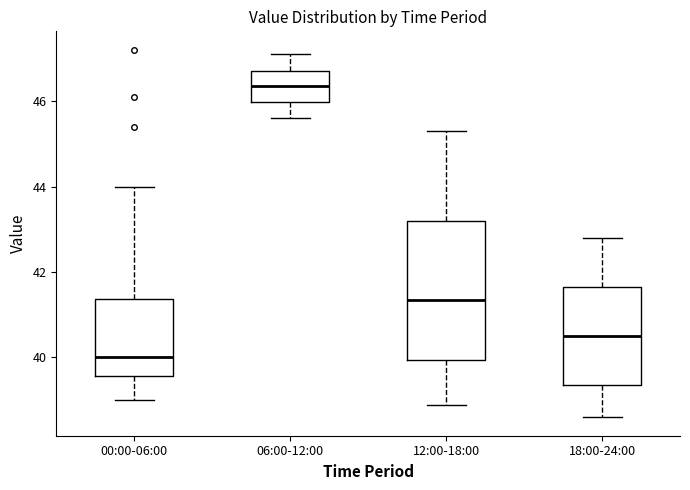

Reading left to right, transcribe this box plot: for each box, give where its median line is, the range the box spans, and where its two whiskers end, as read against the y-axis. The values are not printed on the chart, so give them approximately, as read against the axis.

00:00-06:00: median 40.0, box 39.6 to 41.4, whiskers 39.0 to 44.0
06:00-12:00: median 46.4, box 46.0 to 46.8, whiskers 45.6 to 47.2
12:00-18:00: median 41.4, box 40.0 to 43.2, whiskers 39.0 to 45.4
18:00-24:00: median 40.6, box 39.4 to 41.6, whiskers 38.6 to 42.8